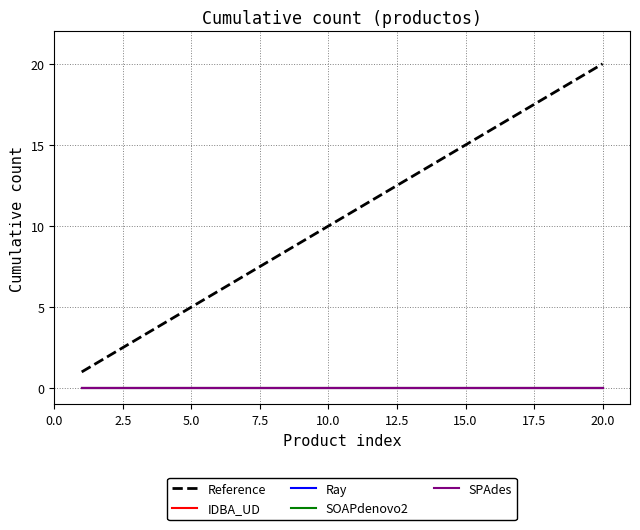

Which series has the largest range (max minus min)?

Reference